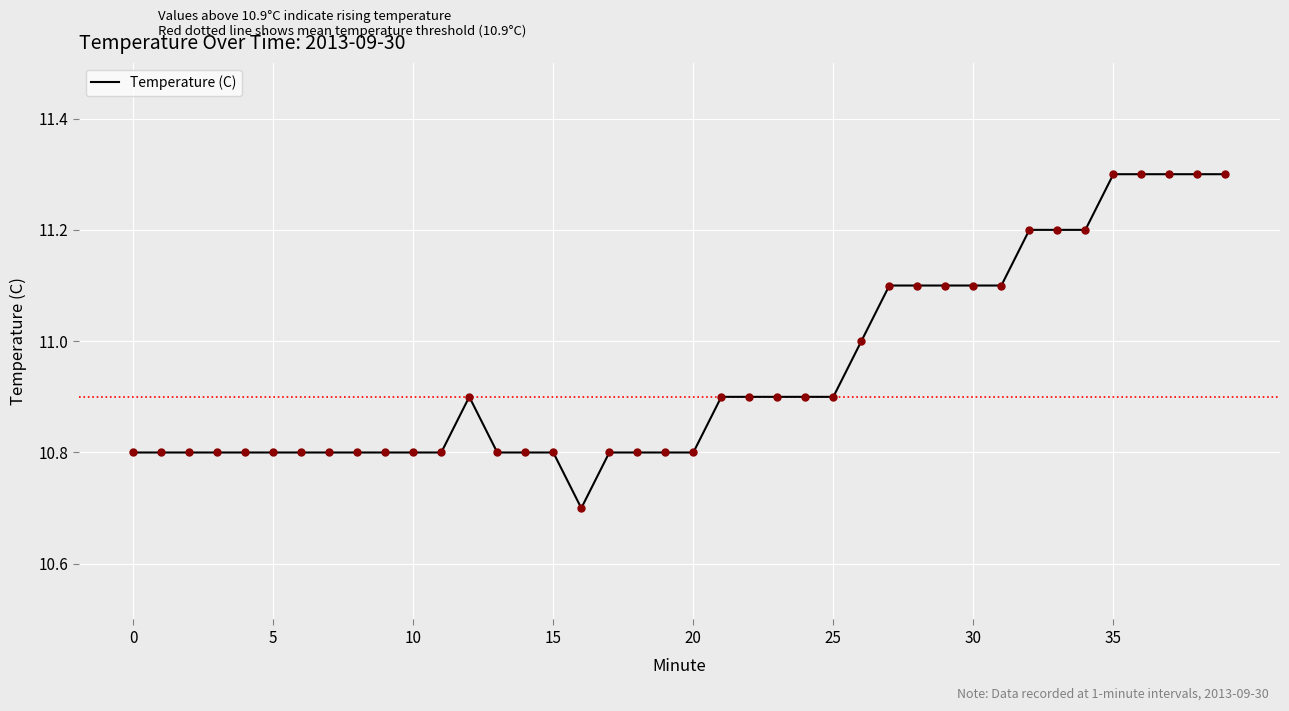

What is the difference between the maximum and minimum values?

0.6